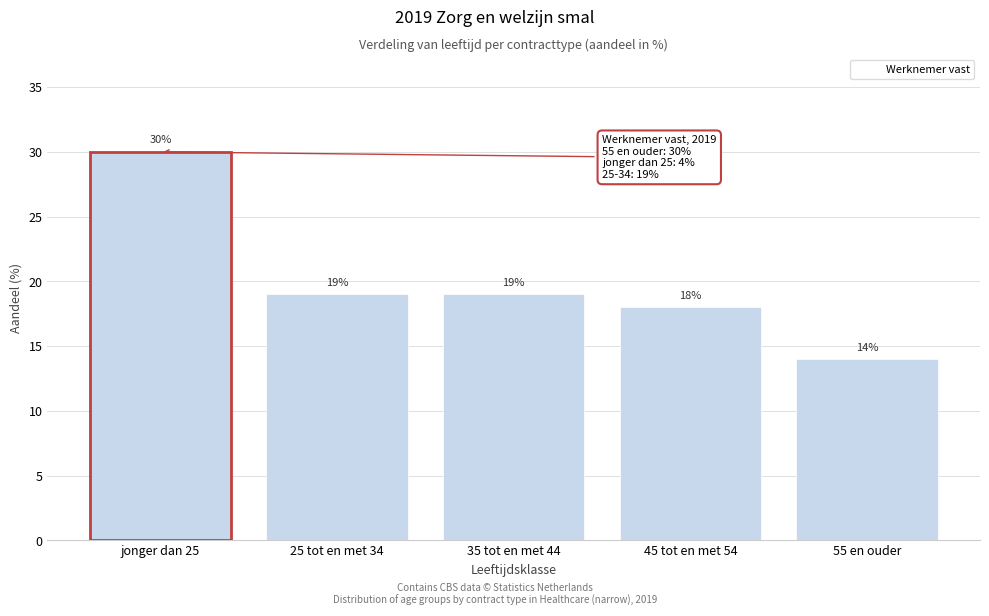

Reading left to right, transcribe all the data shown in this chart.

25 tot en met 34=19	35 tot en met 44=19	45 tot en met 54=18	55 en ouder=14